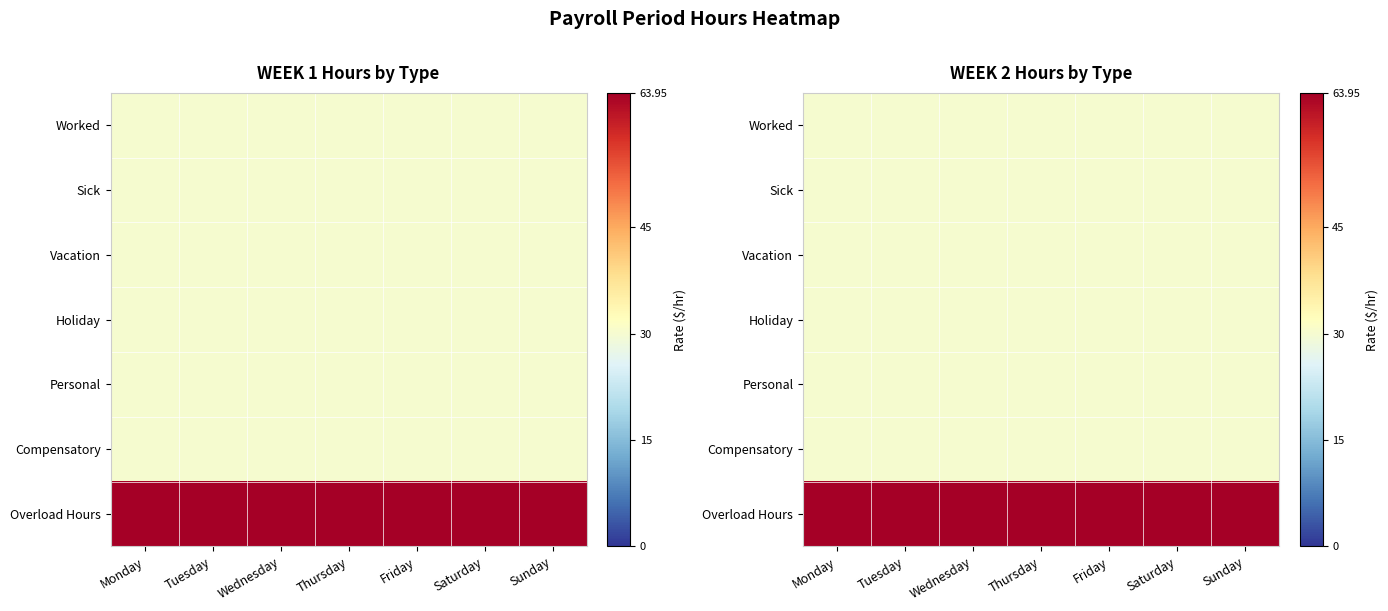

Where is Vacation nearest to the value 30?

Monday